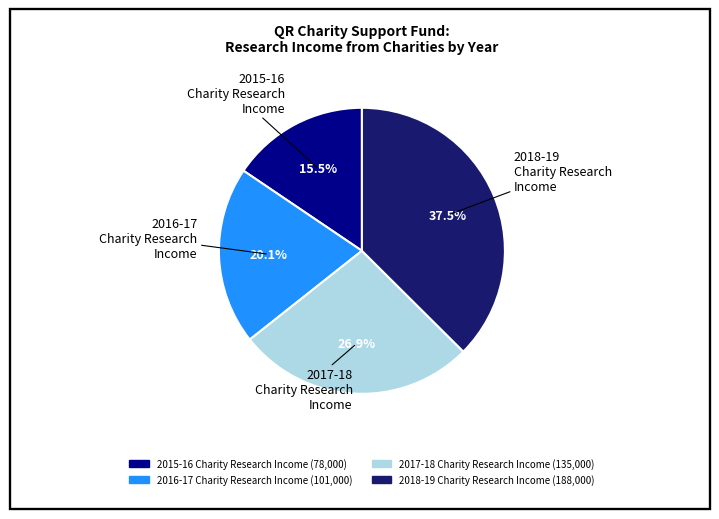

Between 2018-19 Charity Research Income and 2015-16 Charity Research Income, which is larger?

2018-19 Charity Research Income